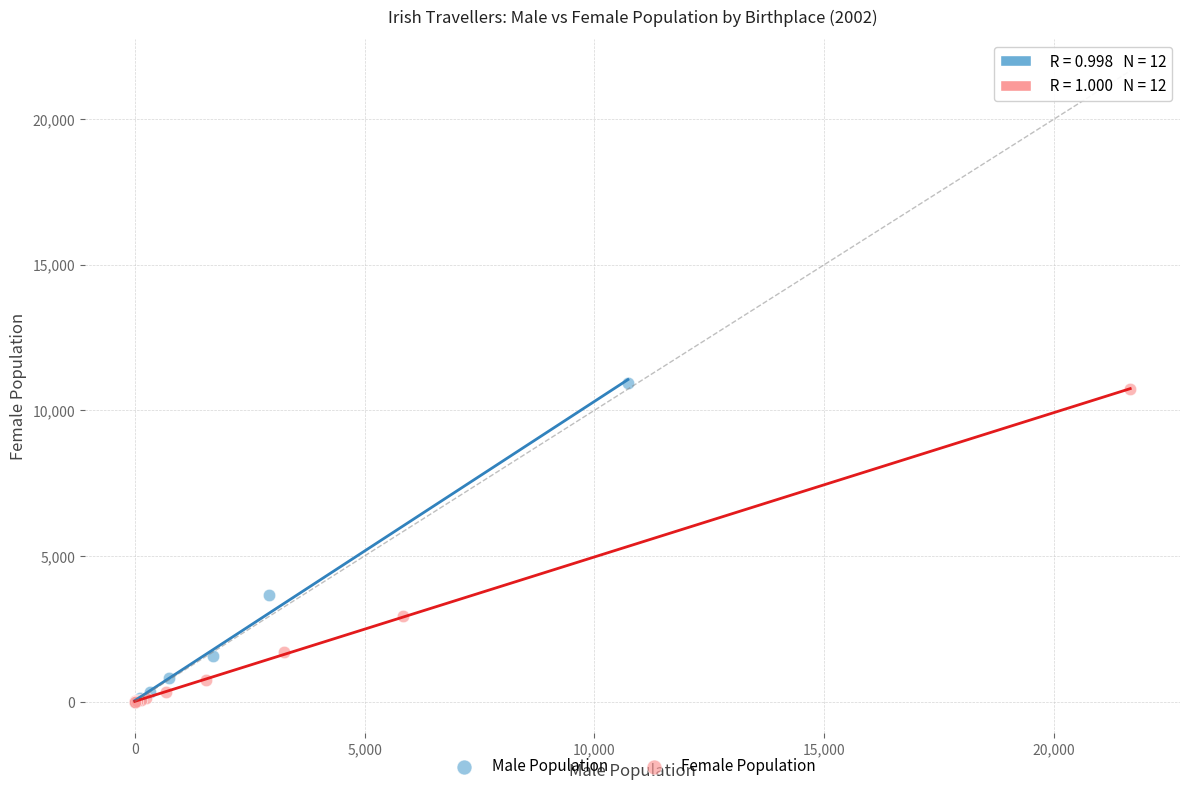

Which series has the widest spread of Y values?

Male Population